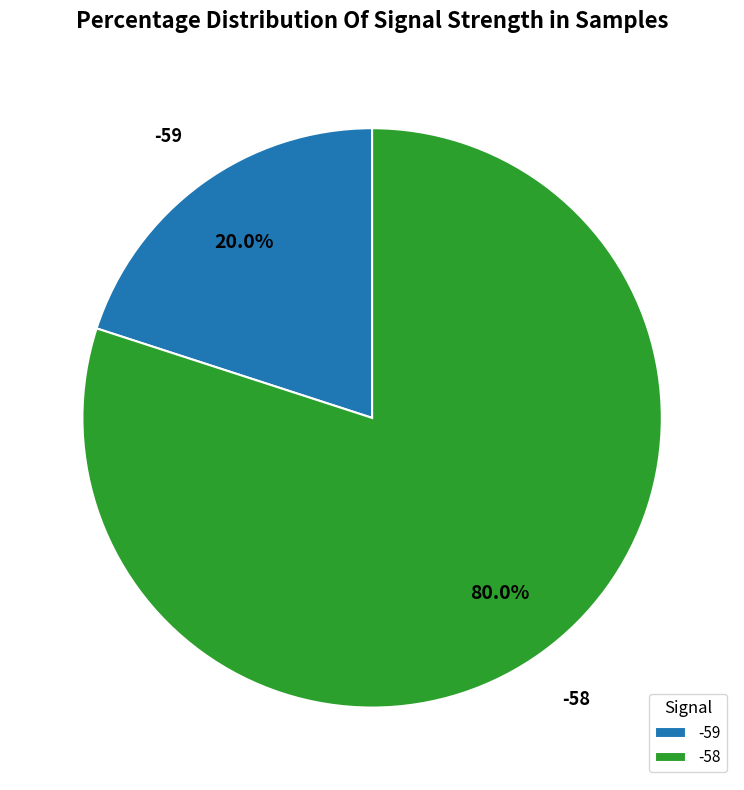

Rank the categories by value from lowest to highest.

-59, -58